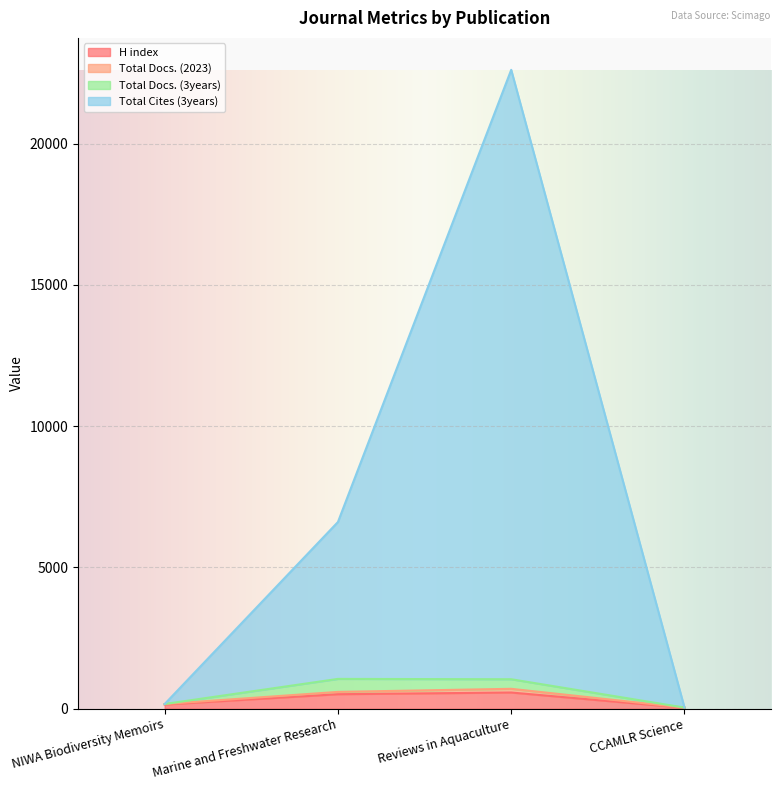

What is the label of the 1st point from the right?

CCAMLR Science